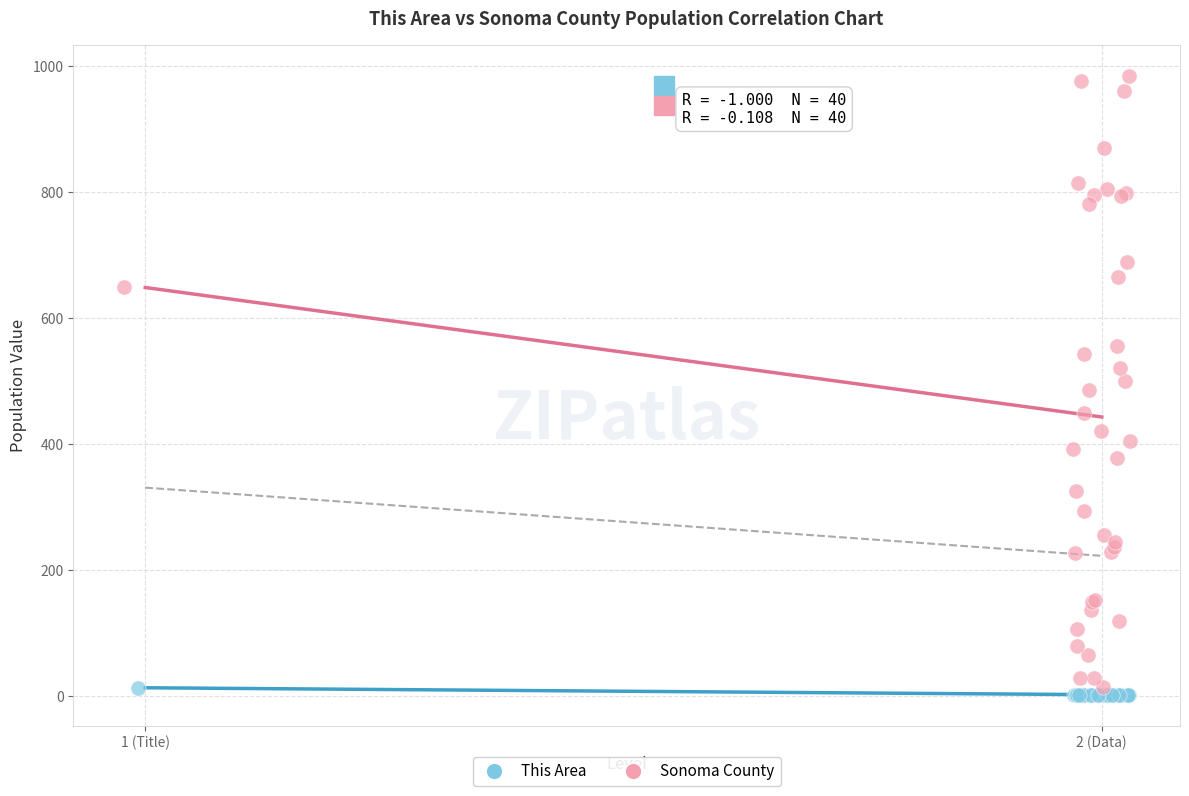

What are all the series names shown in the legend?

This Area, Sonoma County